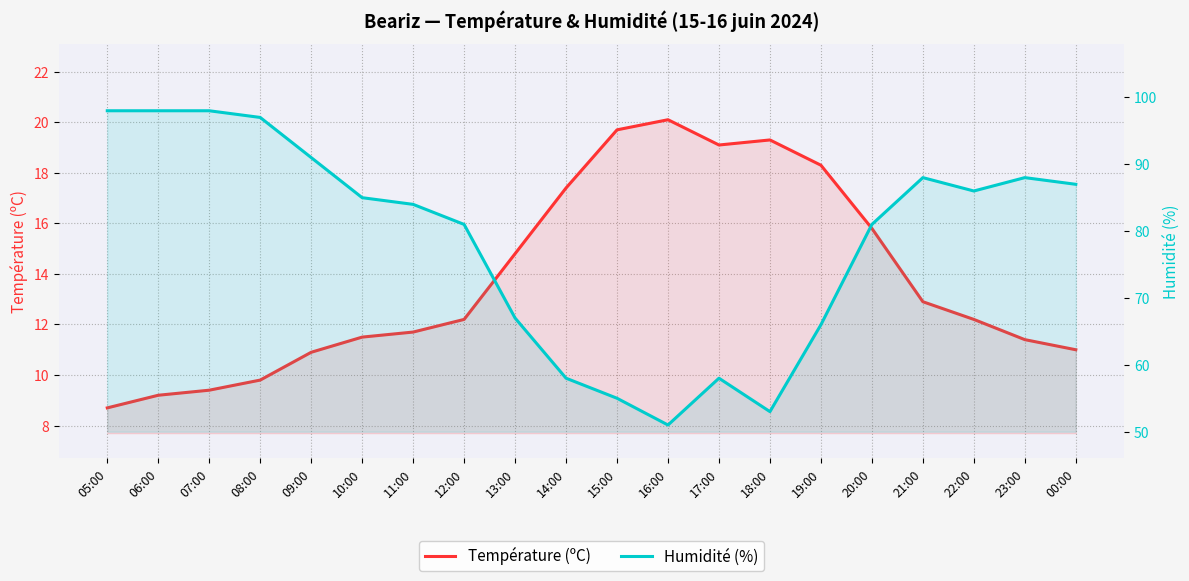

Rank the categories by Température (ºC) value from lowest to highest.

05:00, 06:00, 07:00, 08:00, 09:00, 00:00, 23:00, 10:00, 11:00, 12:00, 22:00, 21:00, 13:00, 20:00, 14:00, 19:00, 17:00, 18:00, 15:00, 16:00